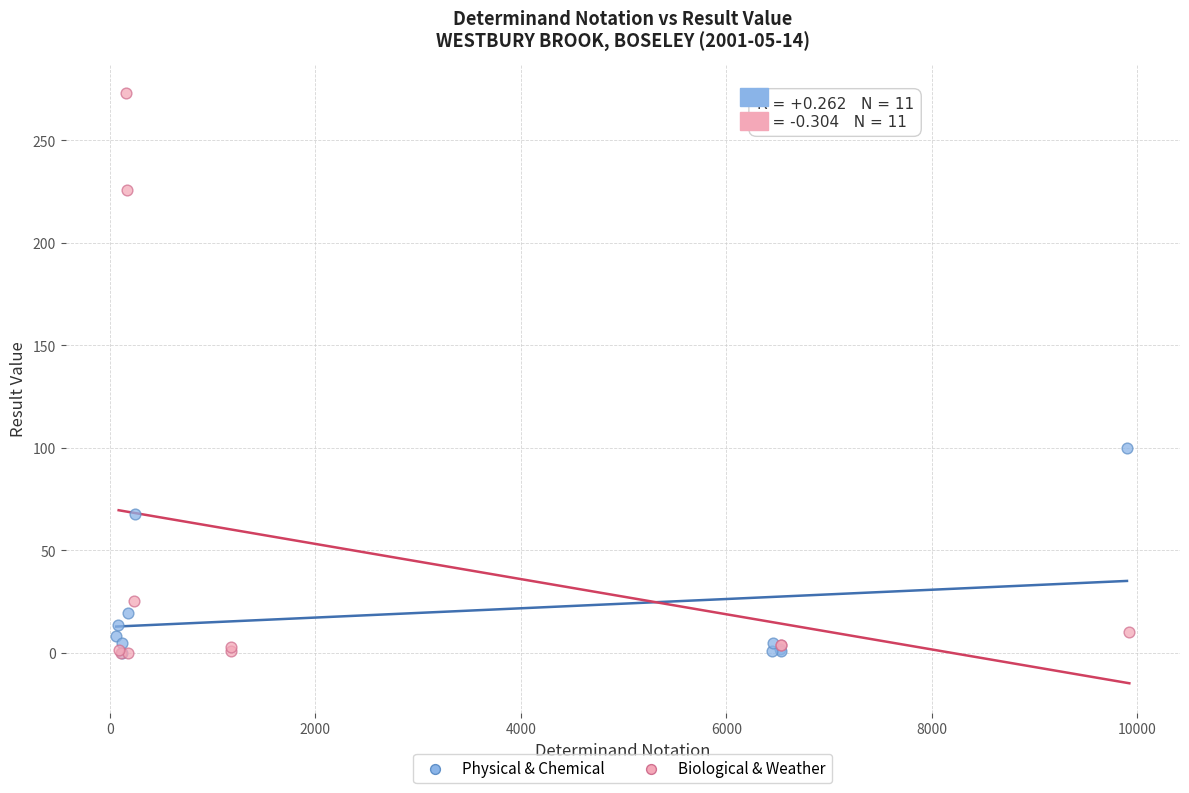

Which series contains the highest Y value?

Biological & Weather